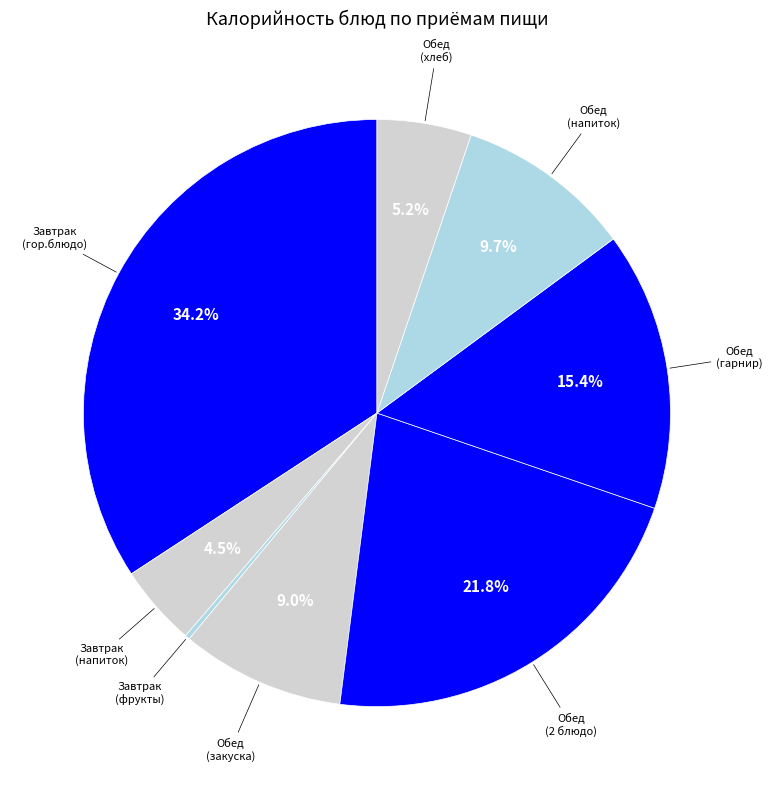

To the nearest percent, what is the difference between the largest and smallest slice percentages?

34%